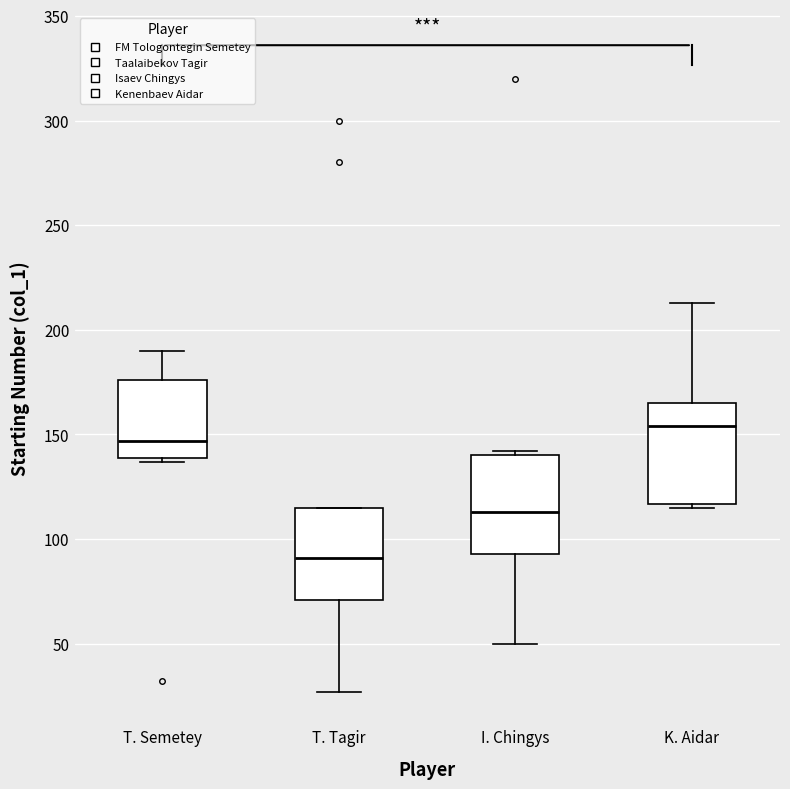

Which box has the lowest median line?

T. Tagir